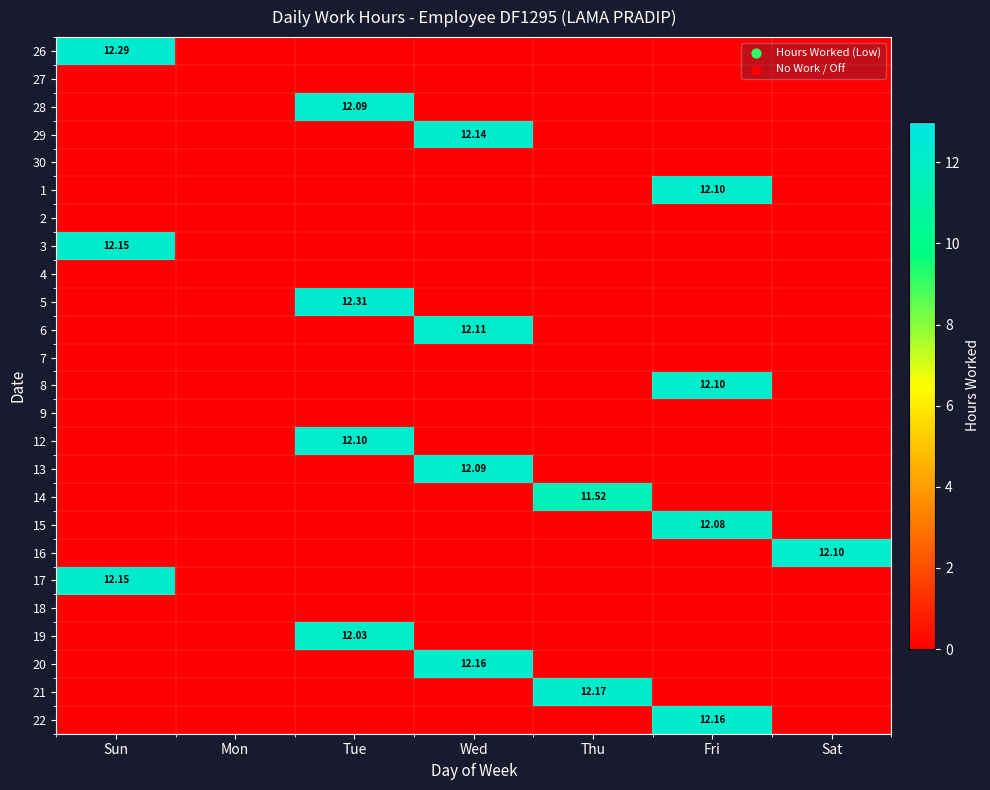

What is the difference between the maximum and minimum values in the 8 series?

12.1